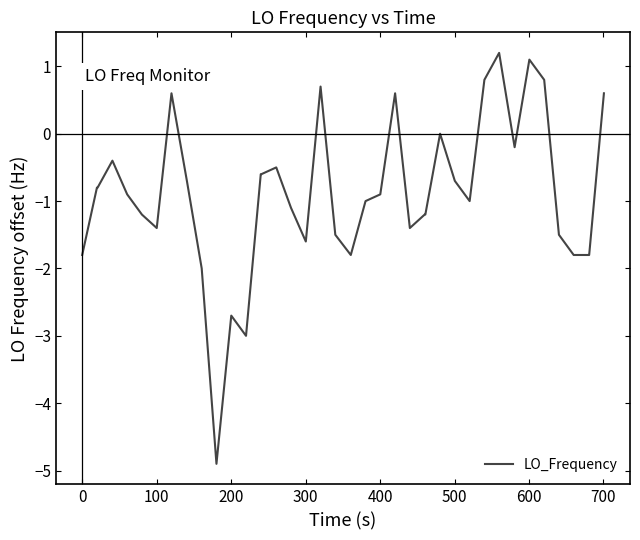

What is the difference between the maximum and minimum values?

6.1